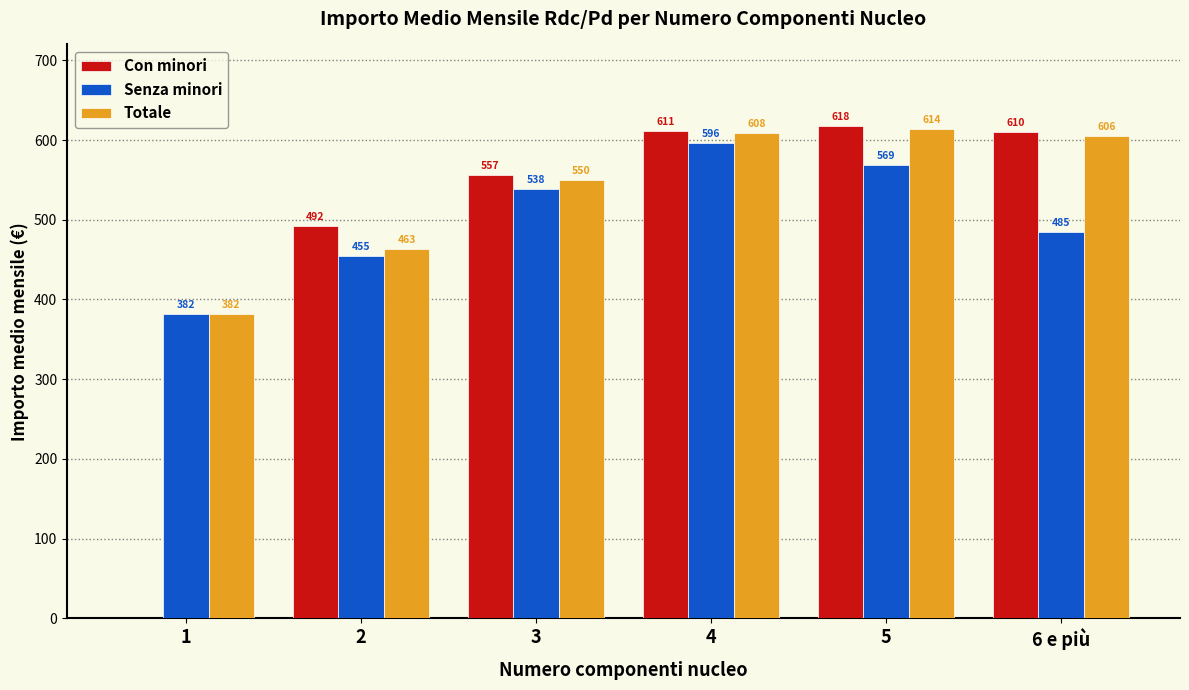

Is the value of Totale at 6 e più greater than the value of Con minori at 5?

No